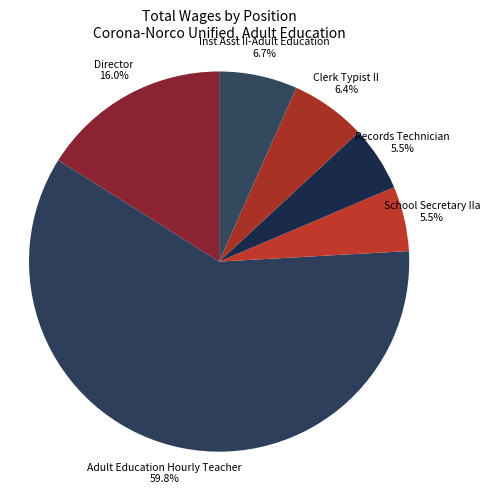

To the nearest percent, what is the average slice percentage?

17%